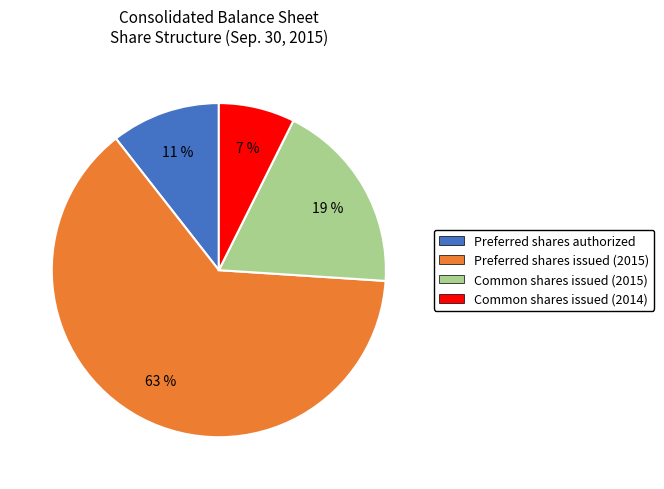

How many segments does this pie chart have?

4